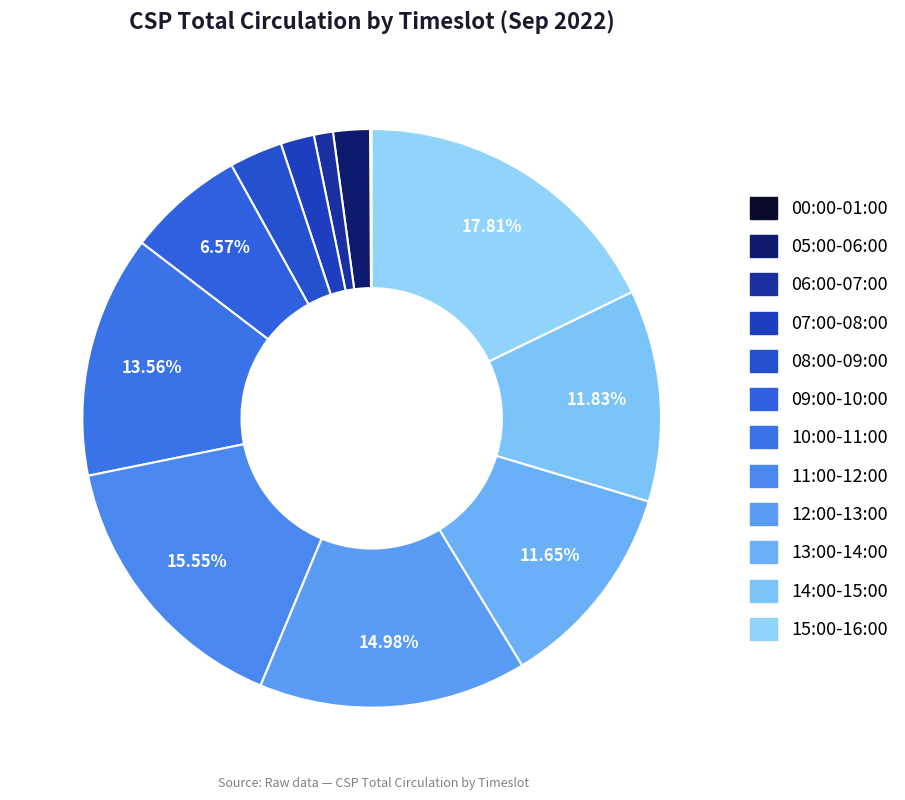

To the nearest percent, what is the average slice percentage?

8%